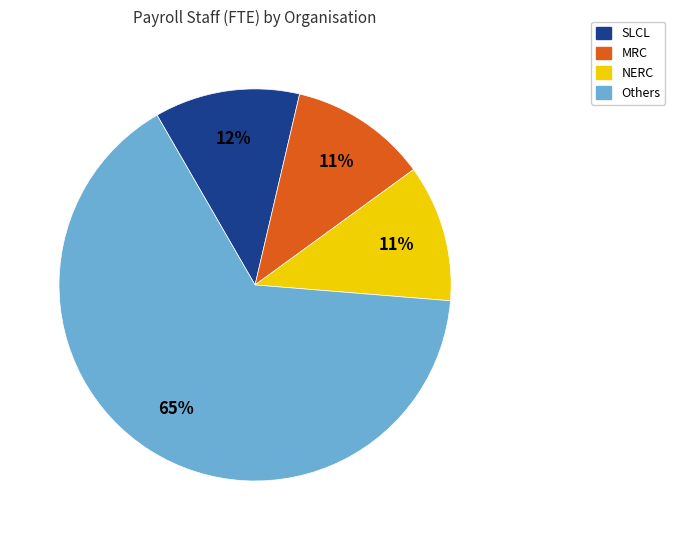

Is there any slice that represents more than half of the pie?

Yes